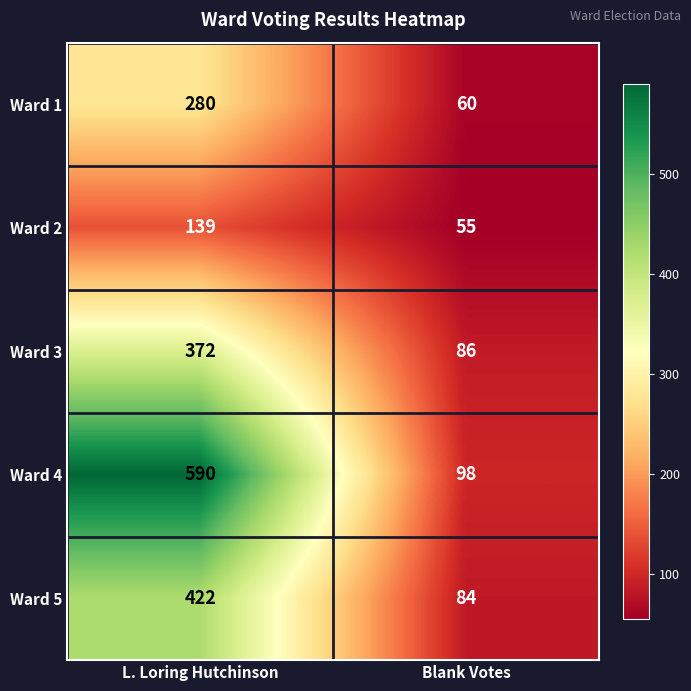

What is the minimum value shown in the chart?

55